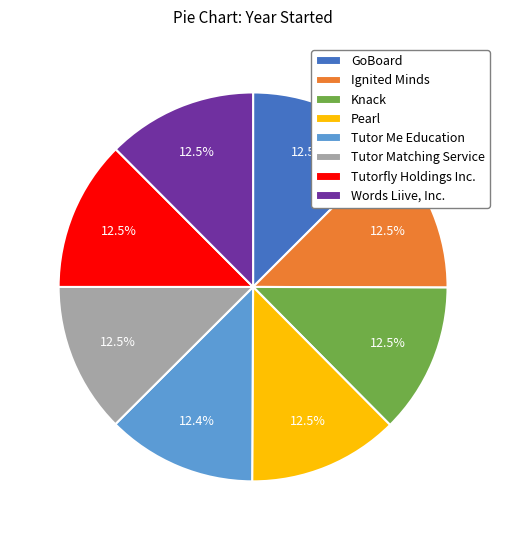

What is the ratio of the value at GoBoard to the value at Tutorfly Holdings Inc.?

1.0